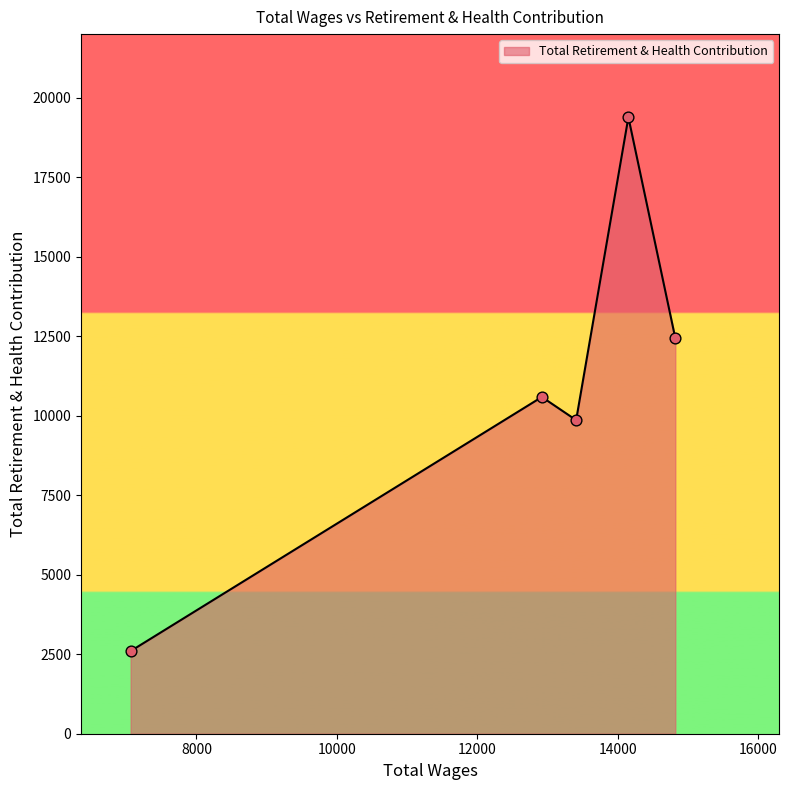

What is the average value?

10975